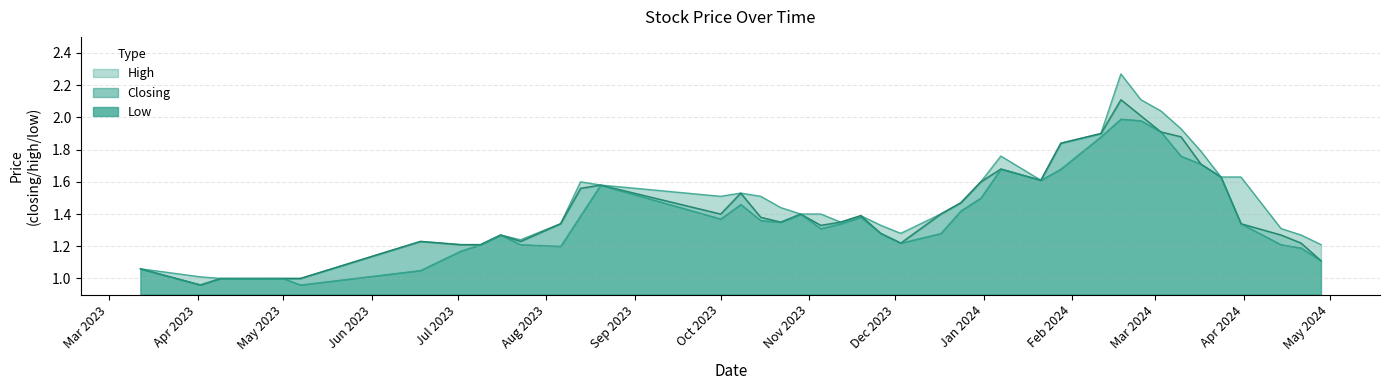

The value of Closing at 2023-11-12 is 1.4. True or false?

True